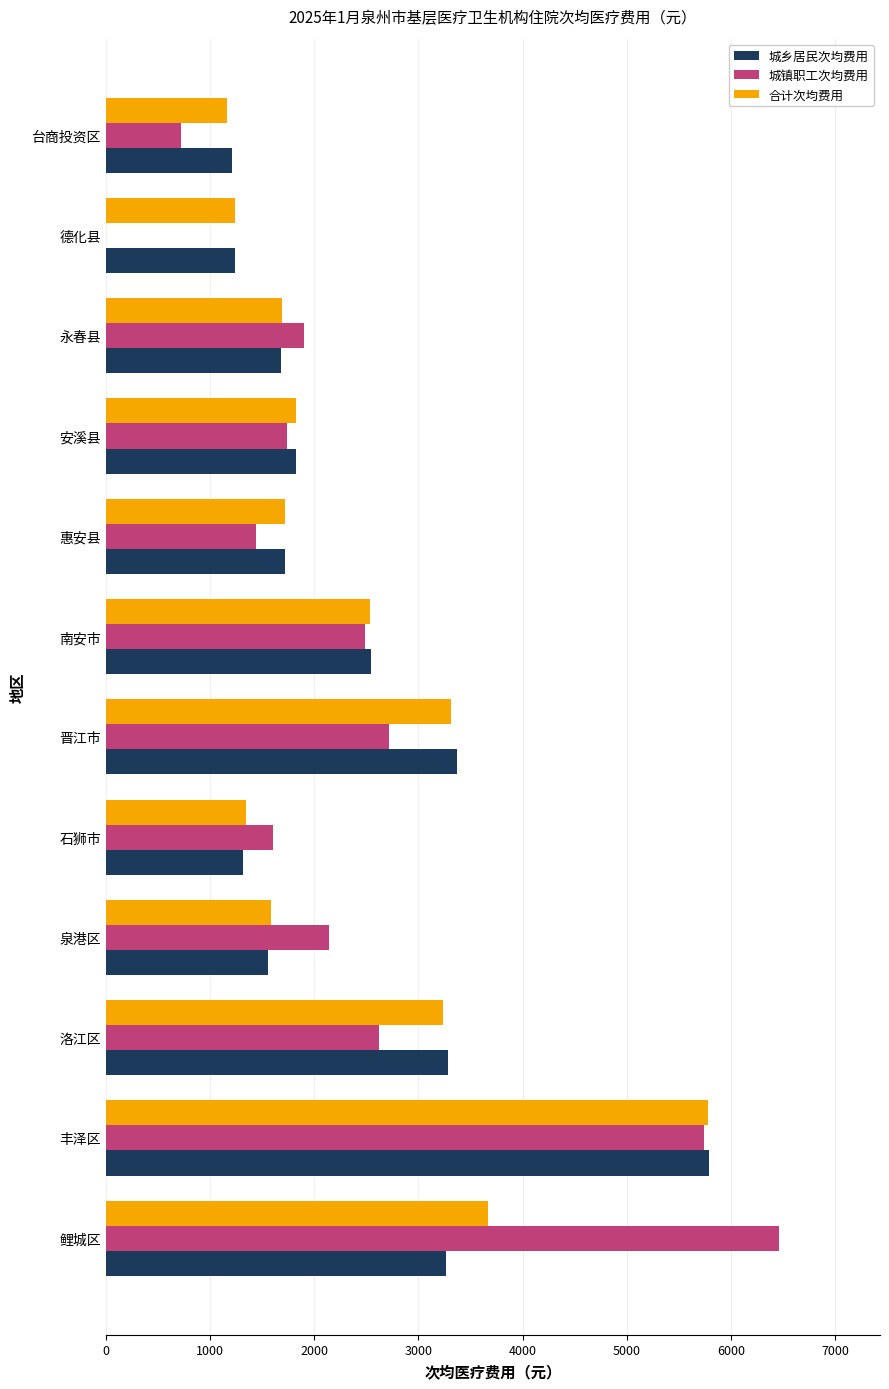

The value of 城镇职工次均费用 at 晋江市 is 2715.7. True or false?

True